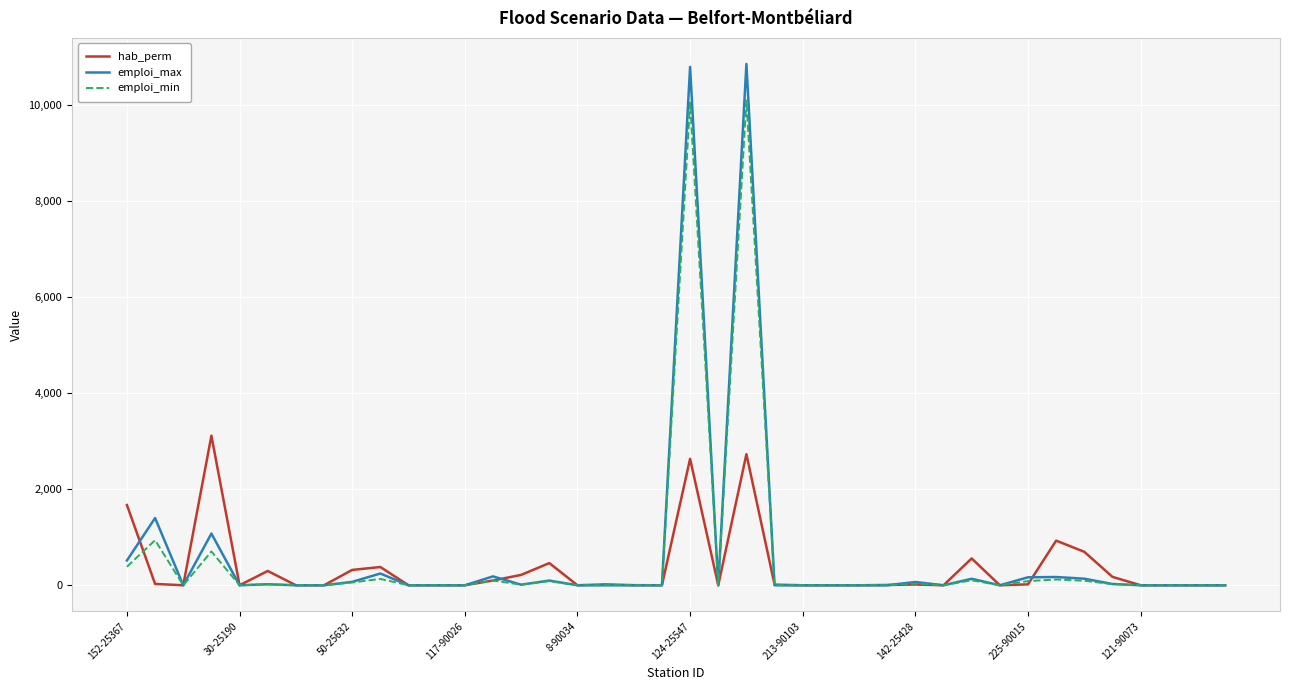

Which series has the widest spread of values?

emploi_max